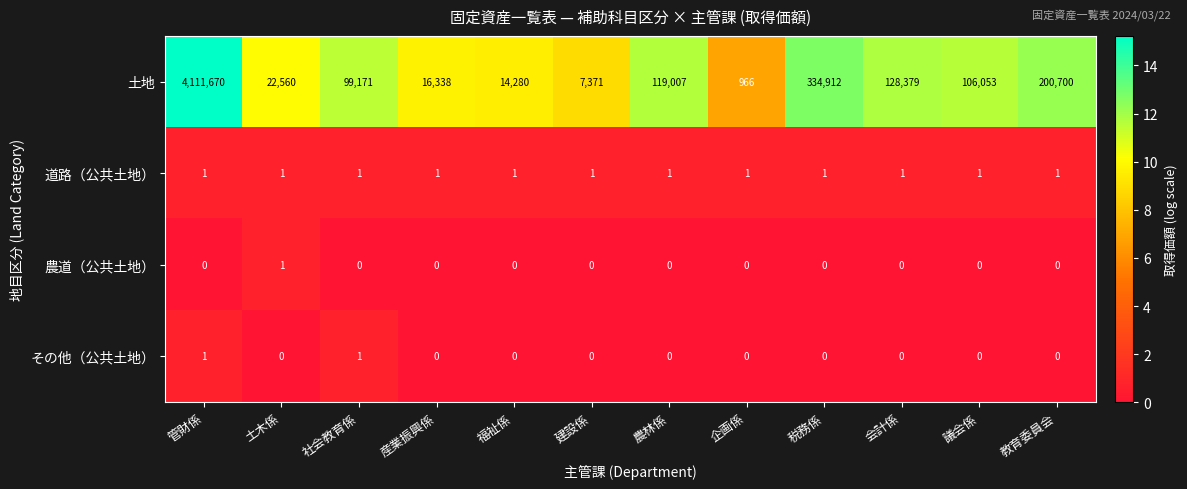

True or false: 道路（公共土地） has a value of 2 at 企画係.

False